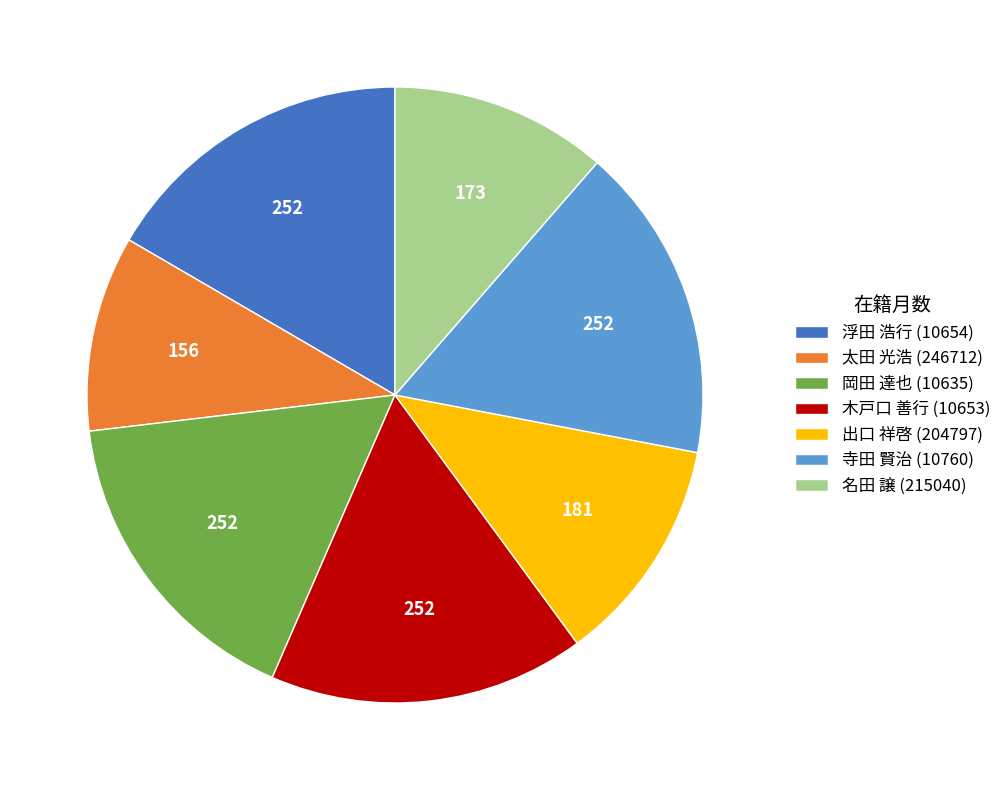

True or false: 木戸口 善行 (10653) accounts for 17% of the total.

True